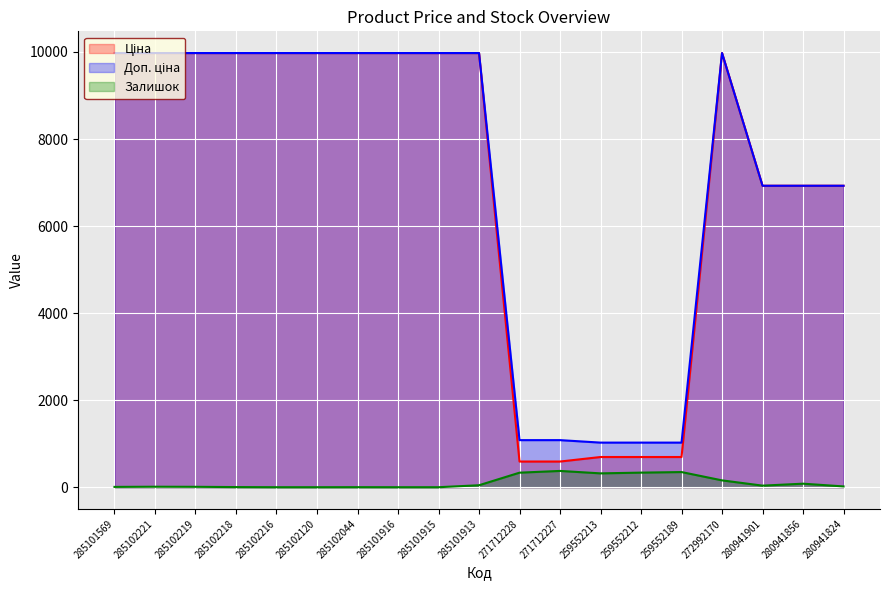

At 285102218, list the series in order from largest to smallest.

Ціна, Доп. ціна, Залишок